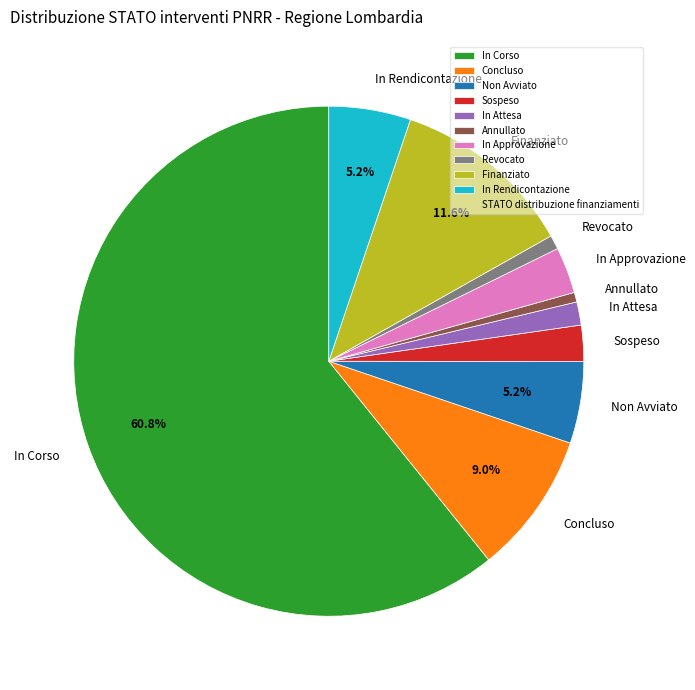

What is the largest slice in the pie chart?

In Corso